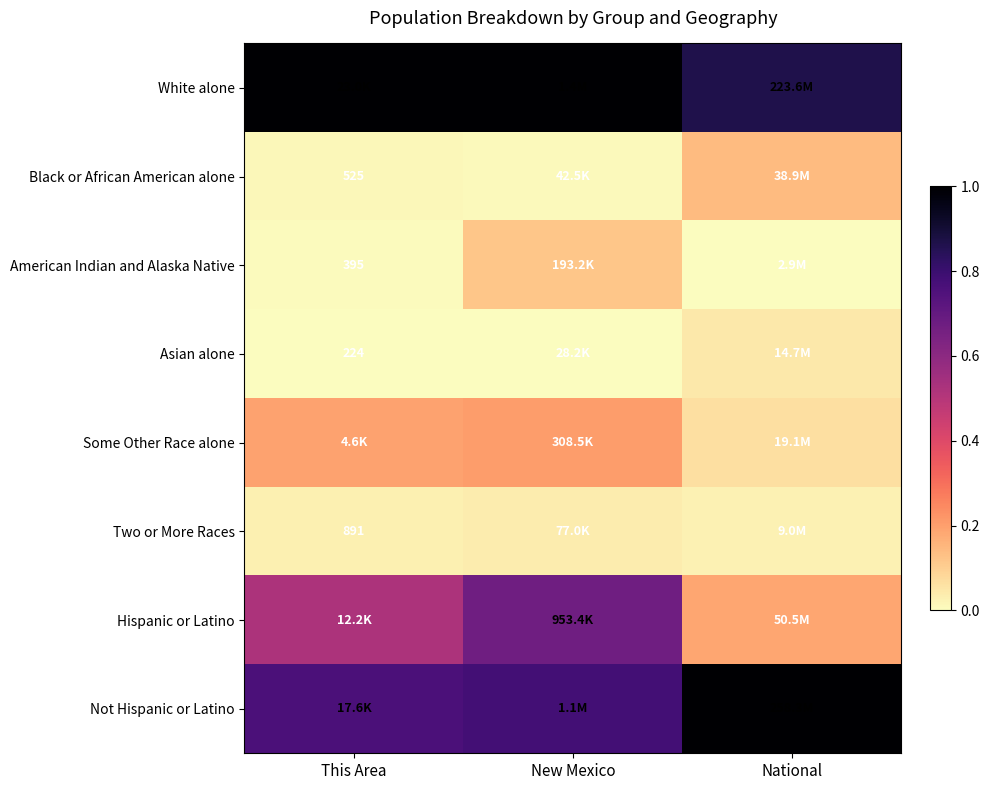

How many categories are shown in the chart?

3